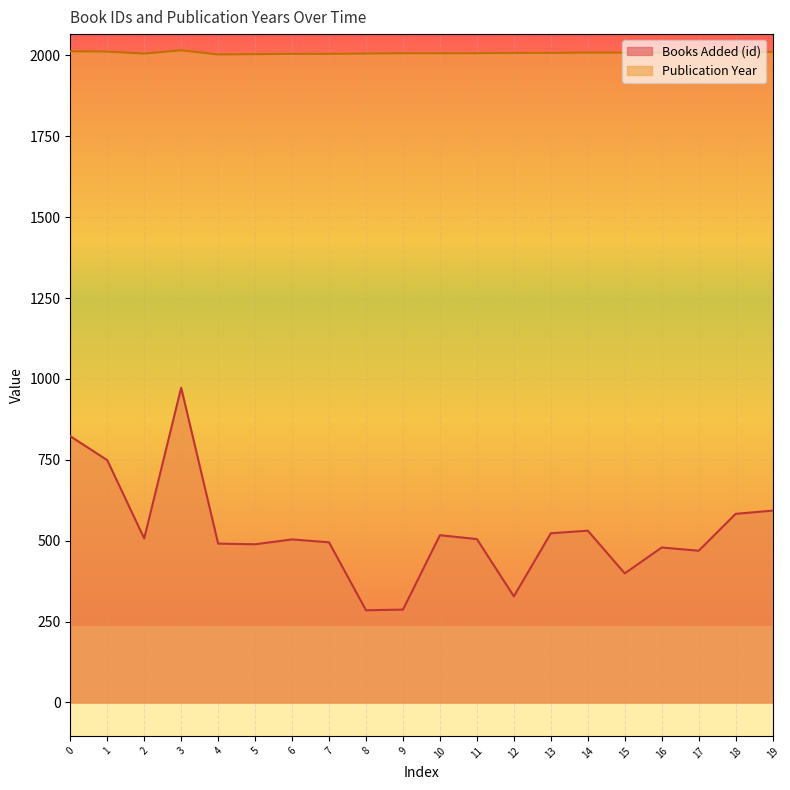

True or false: Books Added (id) has more than 2 points higher than both neighbors.

True